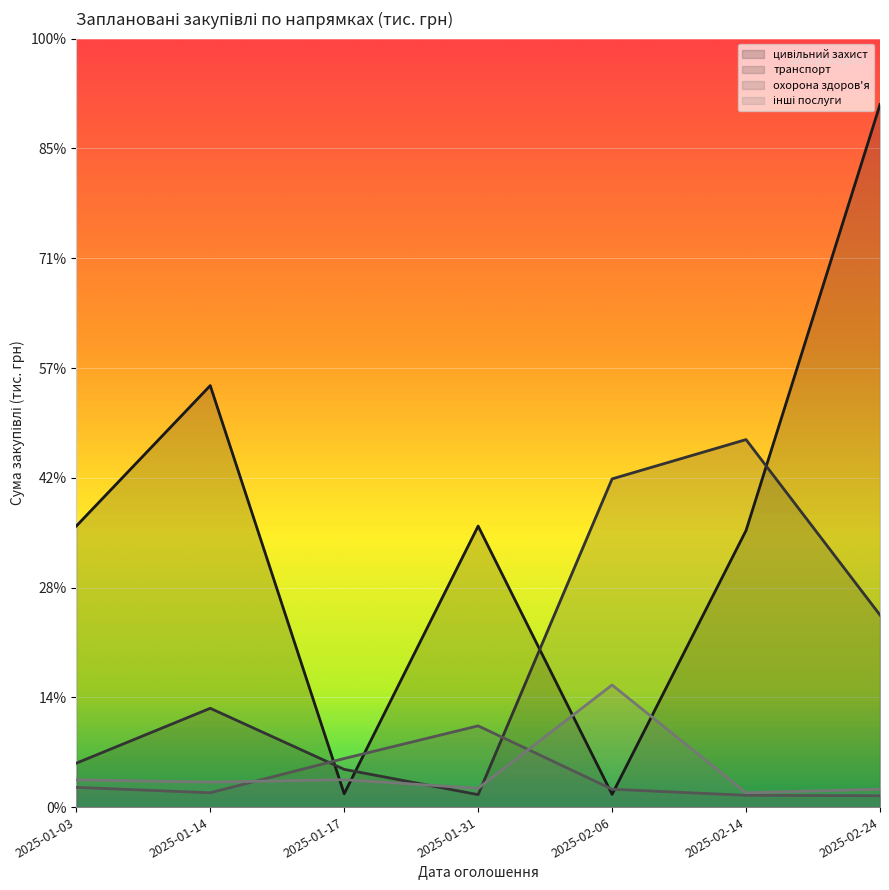

List the labels in order of охорона здоров'я value, largest first.

2025-01-31, 2025-01-17, 2025-01-03, 2025-02-06, 2025-01-14, 2025-02-14, 2025-02-24